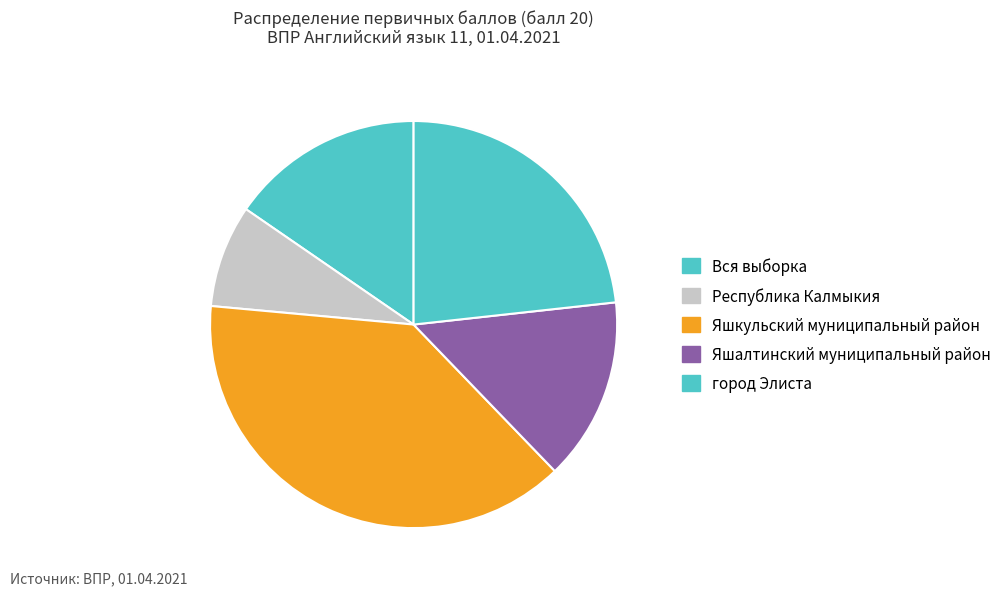

How many segments does this pie chart have?

5